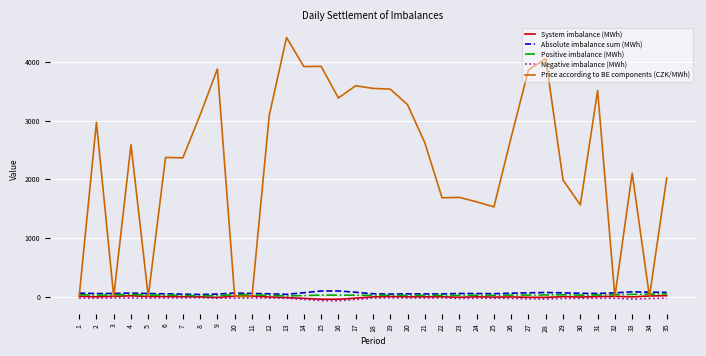

What is the maximum value shown in the chart?

4417.6